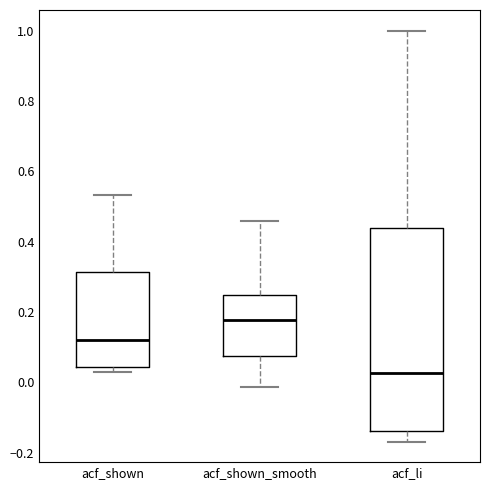

Reading left to right, read every box against the y-axis: the position of its median line, the range the box covers, and the ends of its whiskers. The values are not printed on the chart, so give them approximately, as read against the axis.

acf_shown: median 0.12, box 0.04 to 0.32, whiskers 0.04 (just below the box's lower edge) to 0.54
acf_shown_smooth: median 0.18, box 0.08 to 0.24, whiskers -0.02 to 0.46
acf_li: median 0.02, box -0.14 to 0.44, whiskers -0.16 to 1.00